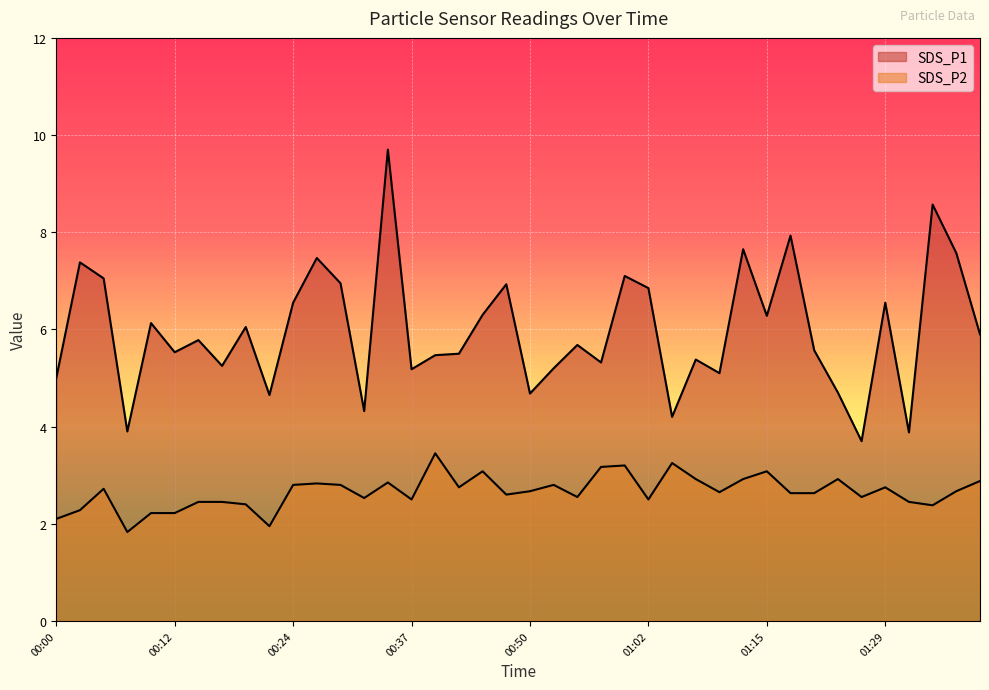

Which has a higher value, 00:03 or 00:22?

00:03